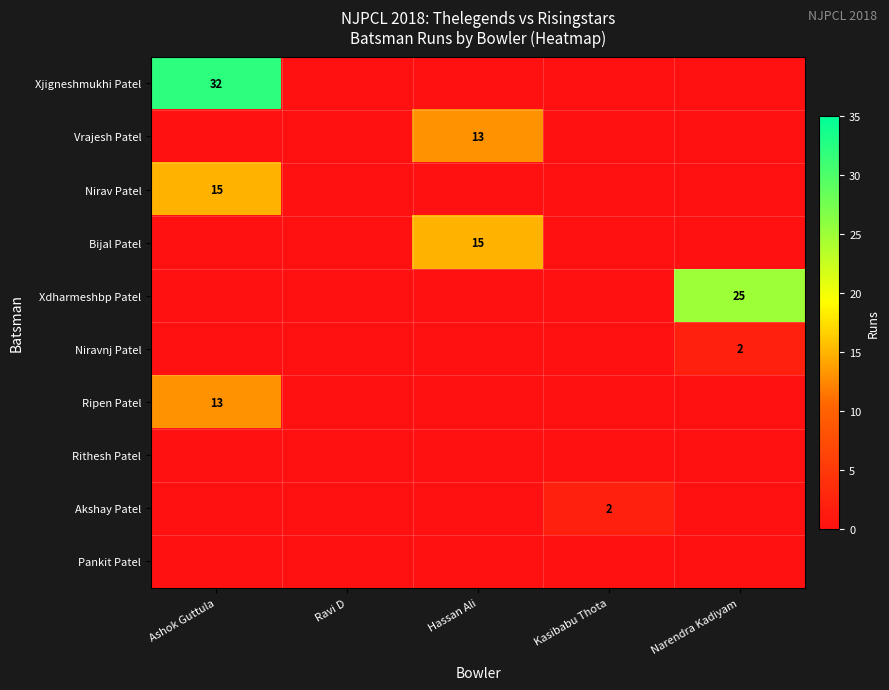

Is it true that Bijal Patel equals 6 at Hassan Ali?

False